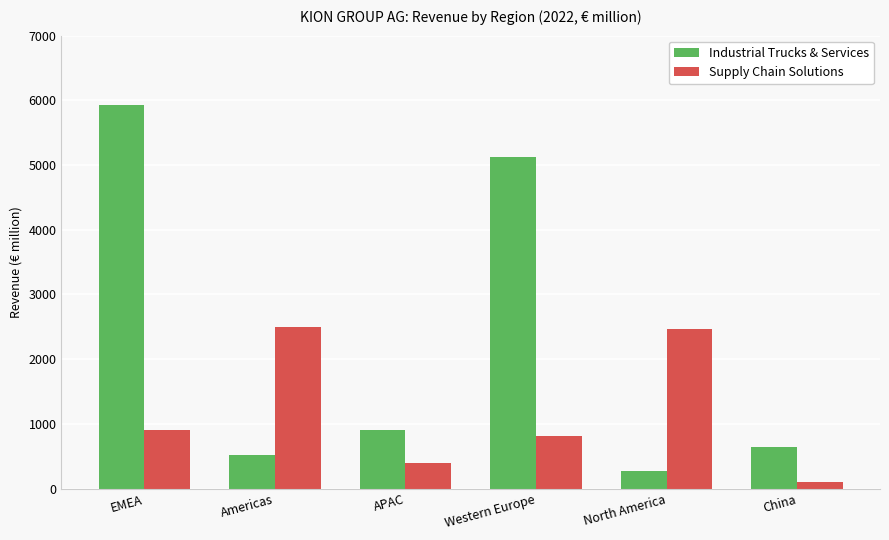

Where does the Industrial Trucks & Services series first go above 905?

EMEA